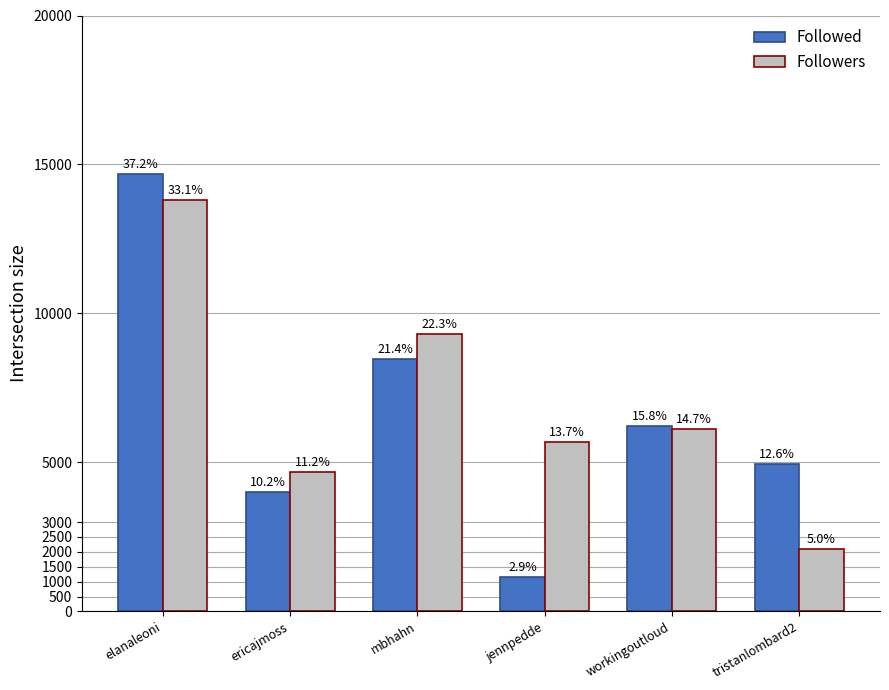

The Followed series shows 8327 at tristanlombard2. True or false?

False